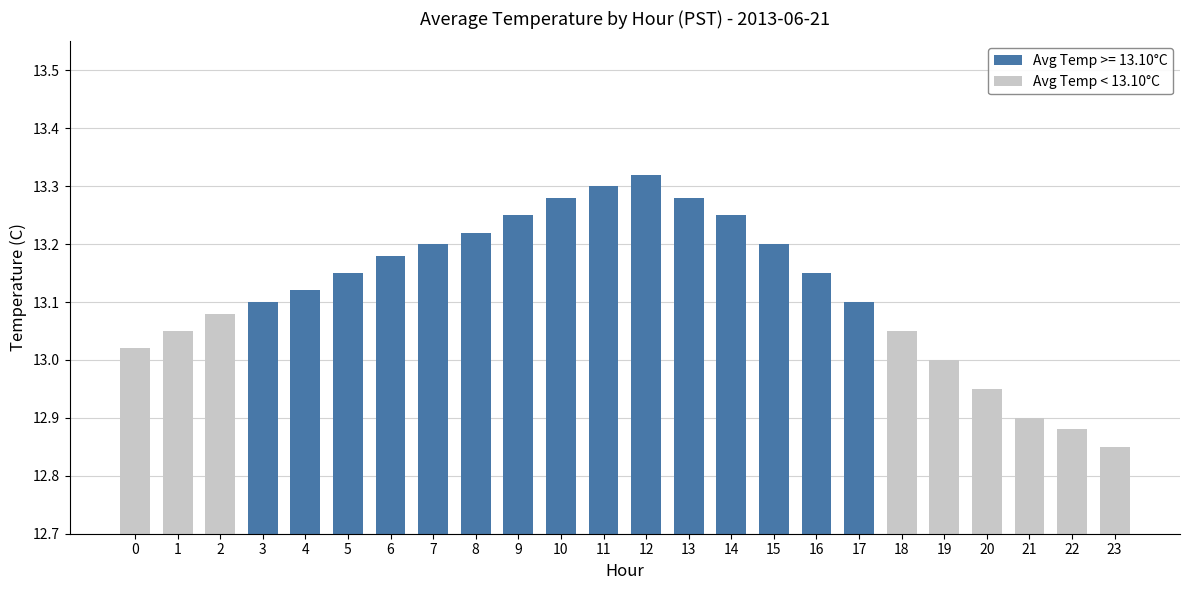

Approximately how many times larger is the value at 22 compared to 14?

1.0